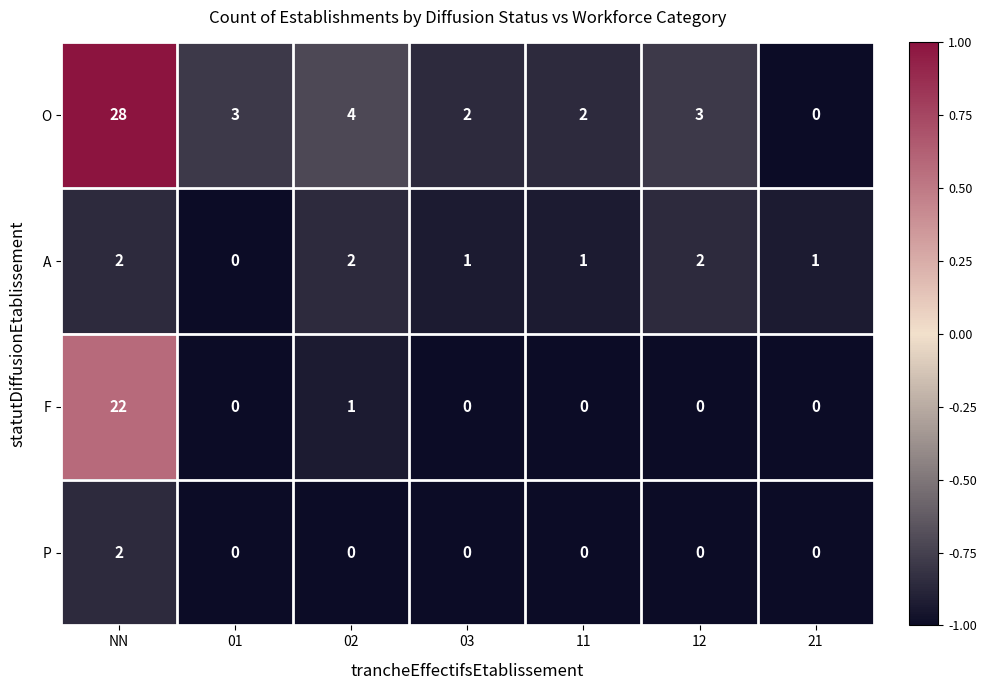

The value of A at 03 is 2. True or false?

False